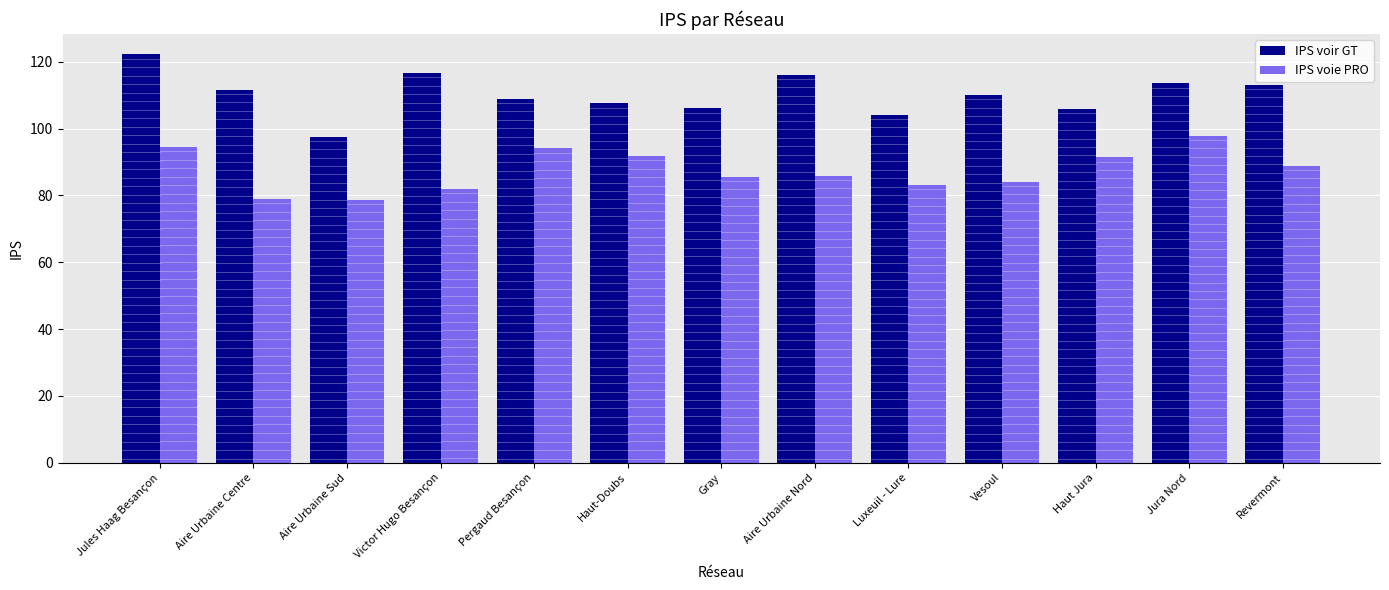

Rank the series by their average value, from lowest to highest.

IPS voie PRO, IPS voir GT